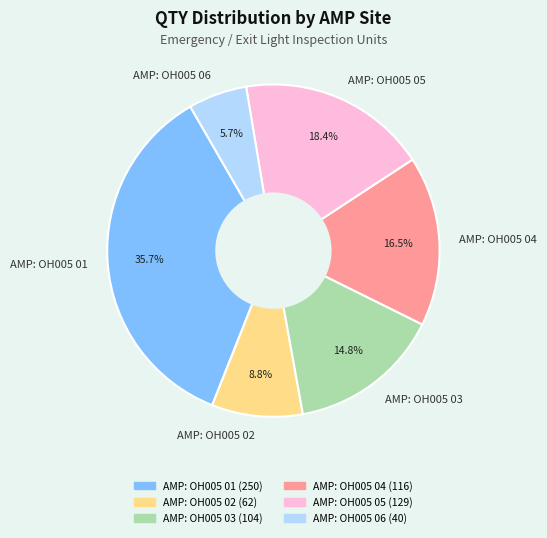

Which slice is the largest?

AMP: OH005 01